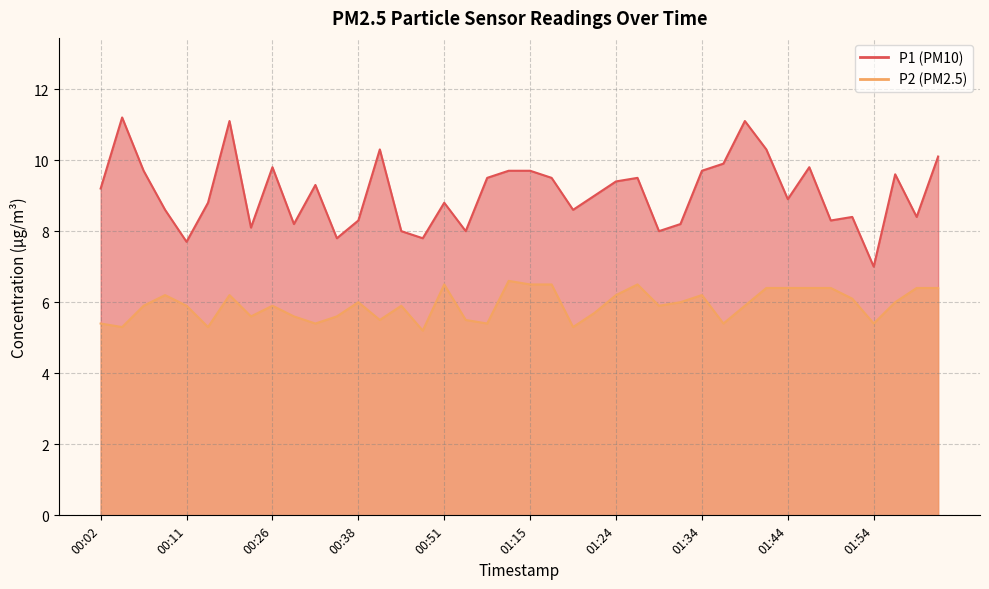

At which label does P2 reach its minimum?

00:48